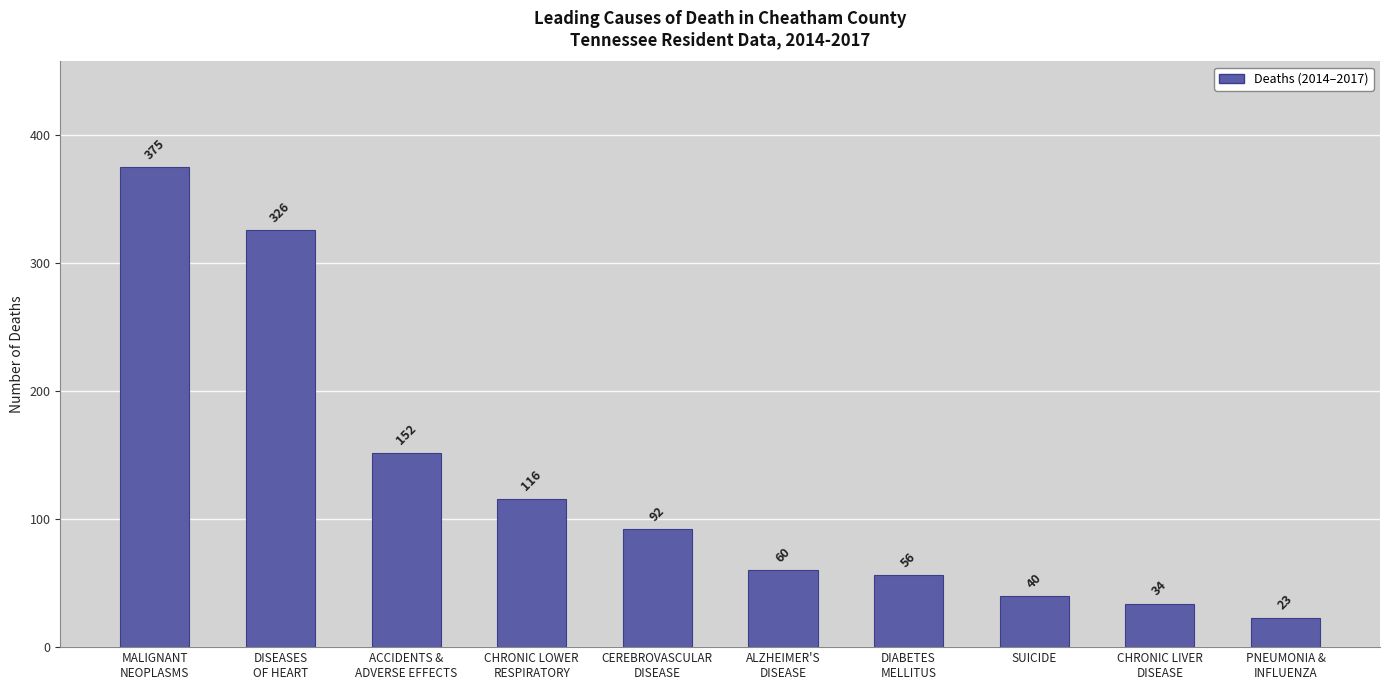

Is it true that the value at PNEUMONIA &
INFLUENZA is 23?

True